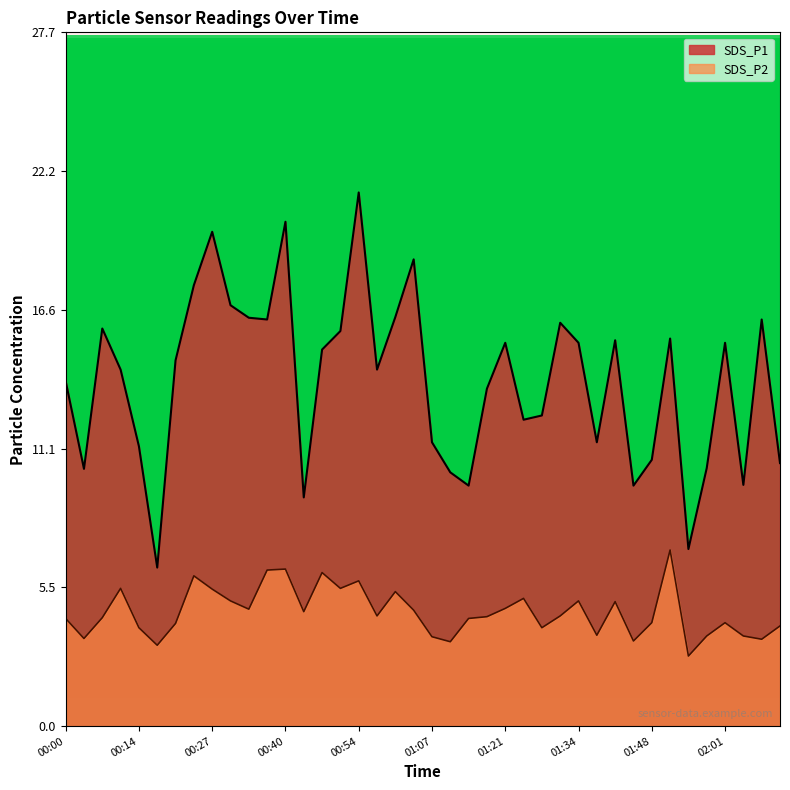

What are all the series names shown in the legend?

SDS_P1, SDS_P2